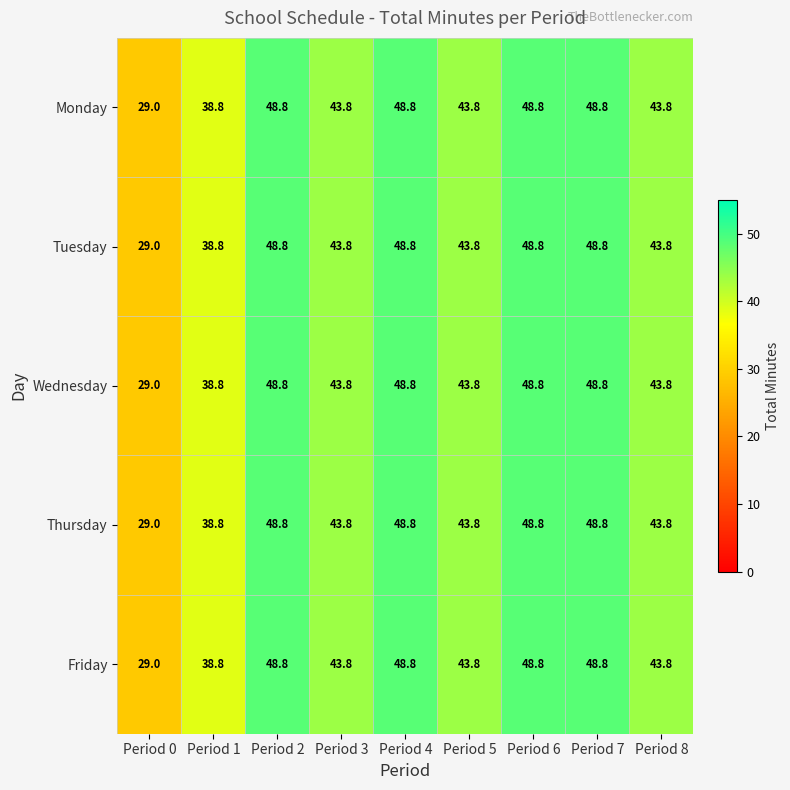

Is it true that Wednesday equals 17.6 at Period 0?

False